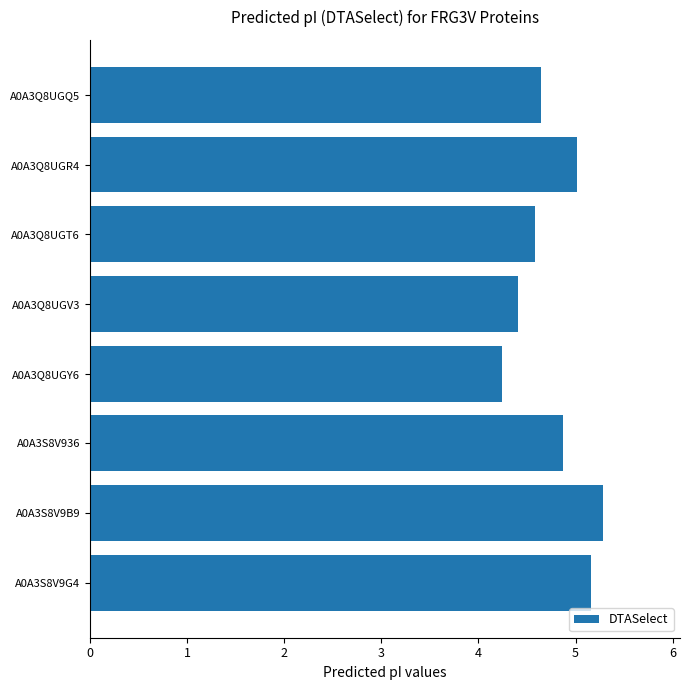

Rank the categories by value from lowest to highest.

A0A3Q8UGY6, A0A3Q8UGV3, A0A3Q8UGT6, A0A3Q8UGQ5, A0A3S8V936, A0A3Q8UGR4, A0A3S8V9G4, A0A3S8V9B9